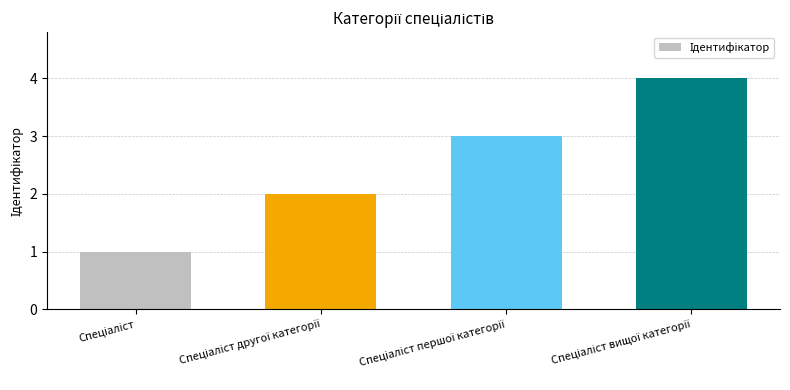

Count the number of data series in this chart.

1